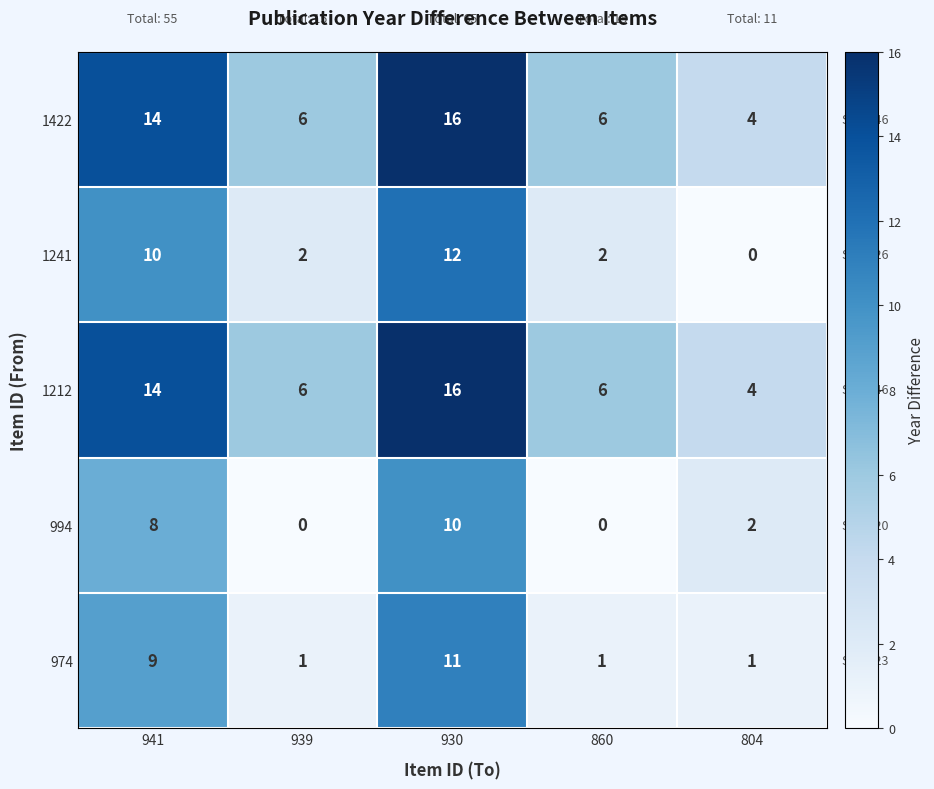

How many 1241 values are between 2 and 10?

3